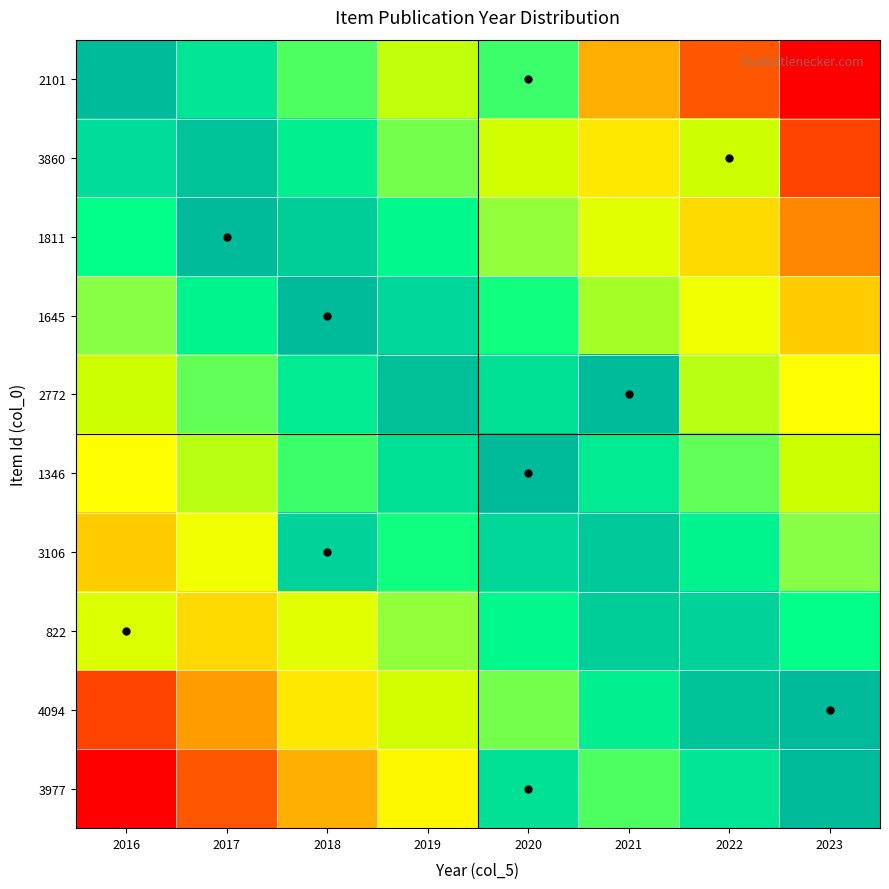

What is the spread (max minus min) of values at 2022?

0.8